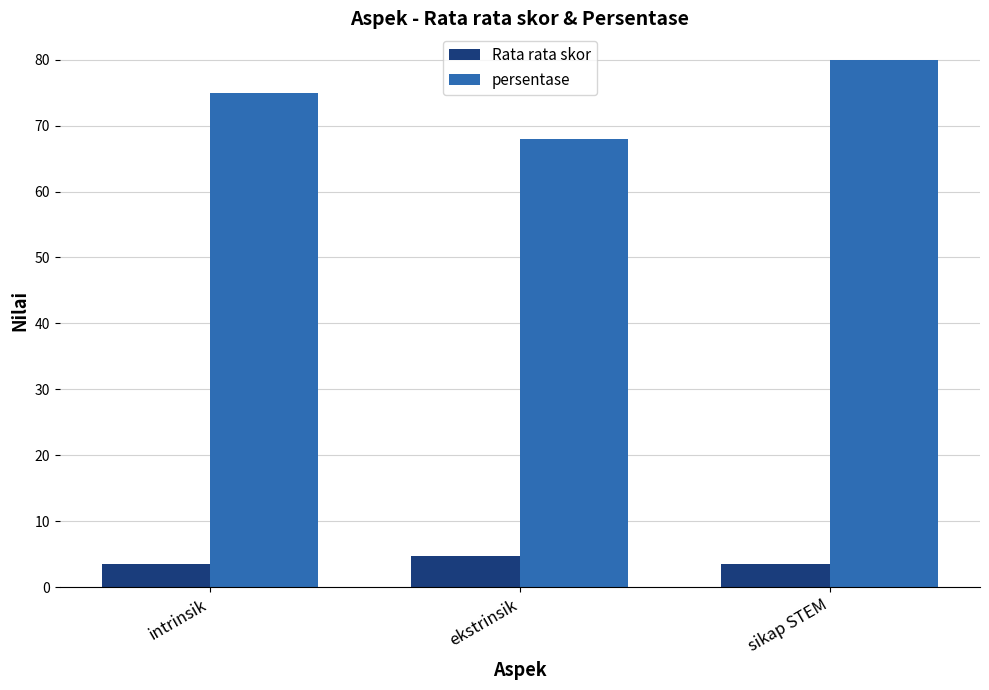

What is the difference between the highest and lowest values at intrinsik?

71.5